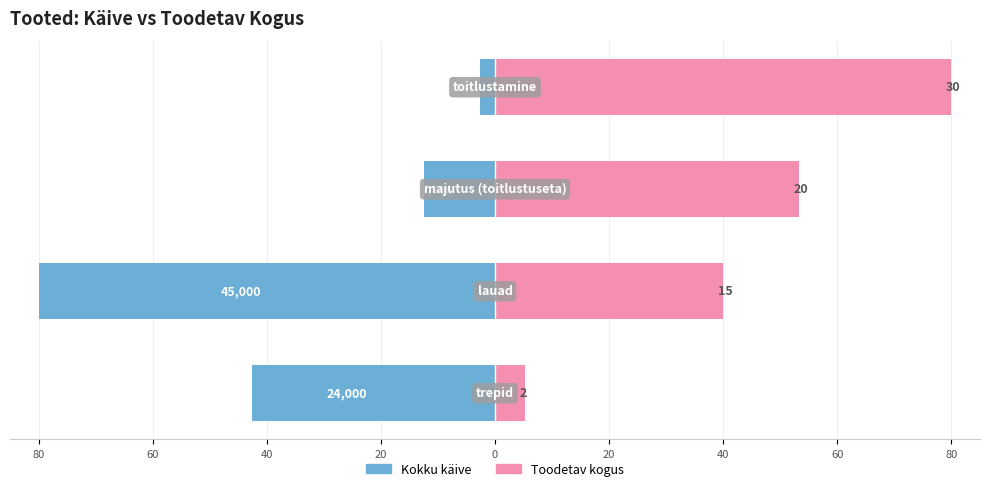

Reading left to right, list all the values displayed in this chart.

Kokku käive: -42.7	-80.0	-12.4	-2.7
Toodetav kogus: 5.3	40.0	53.3	80.0